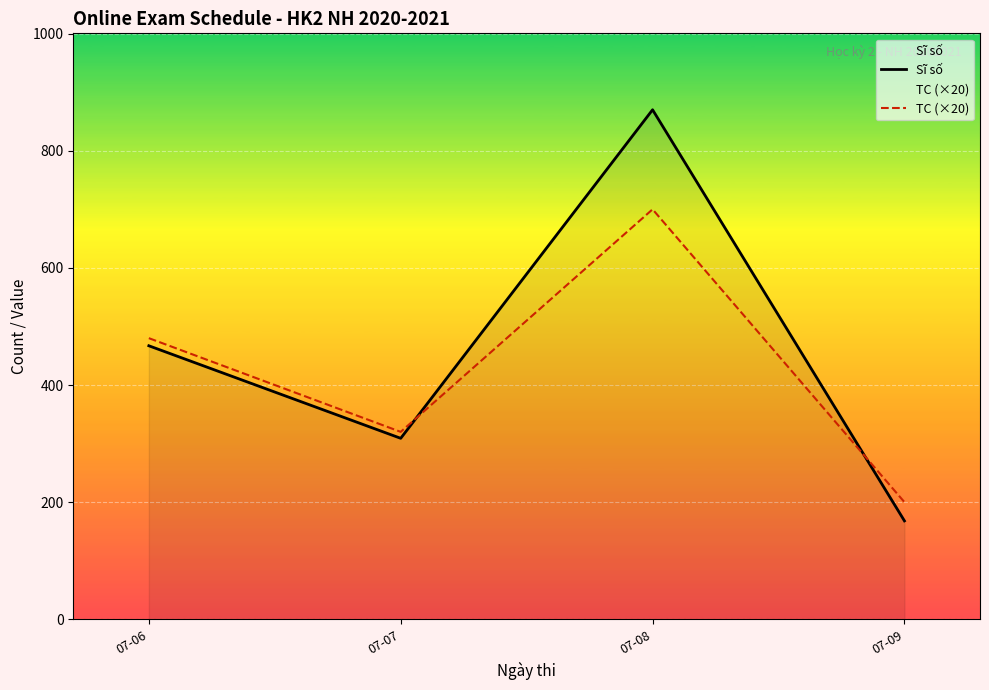

What are all the series names shown in the legend?

Sĩ số, TC (×20)